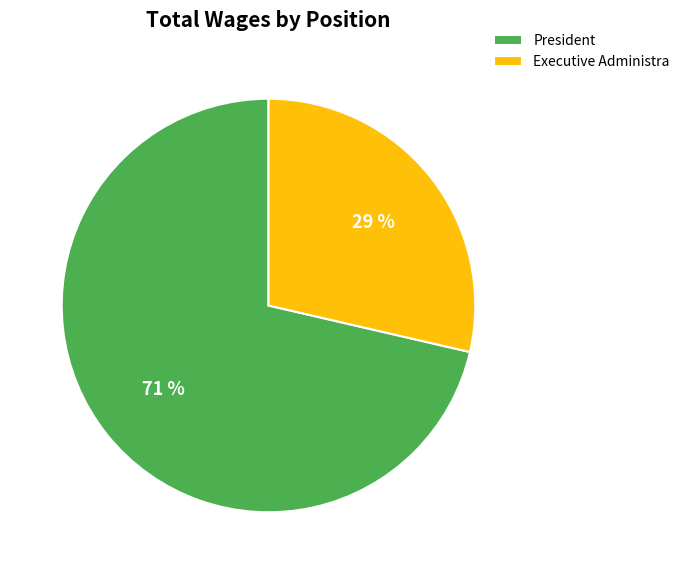

To the nearest percent, what is the combined percentage of President and Executive Administra?

100%